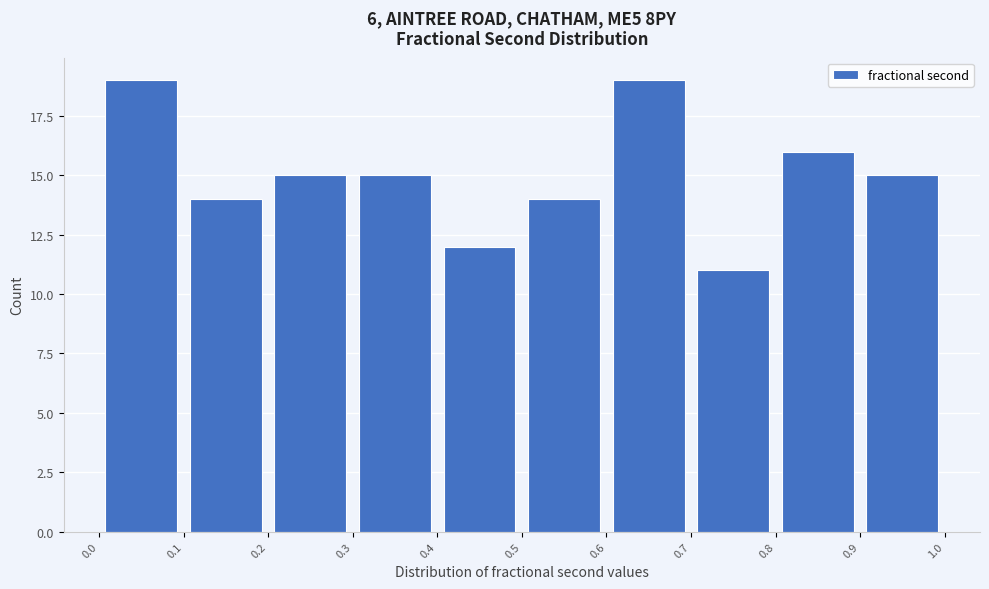

What is the height of the bar covering 0.4 to 0.5 on the x-axis? The values are not printed on the chart, so give them approximately, as read against the axis.

12